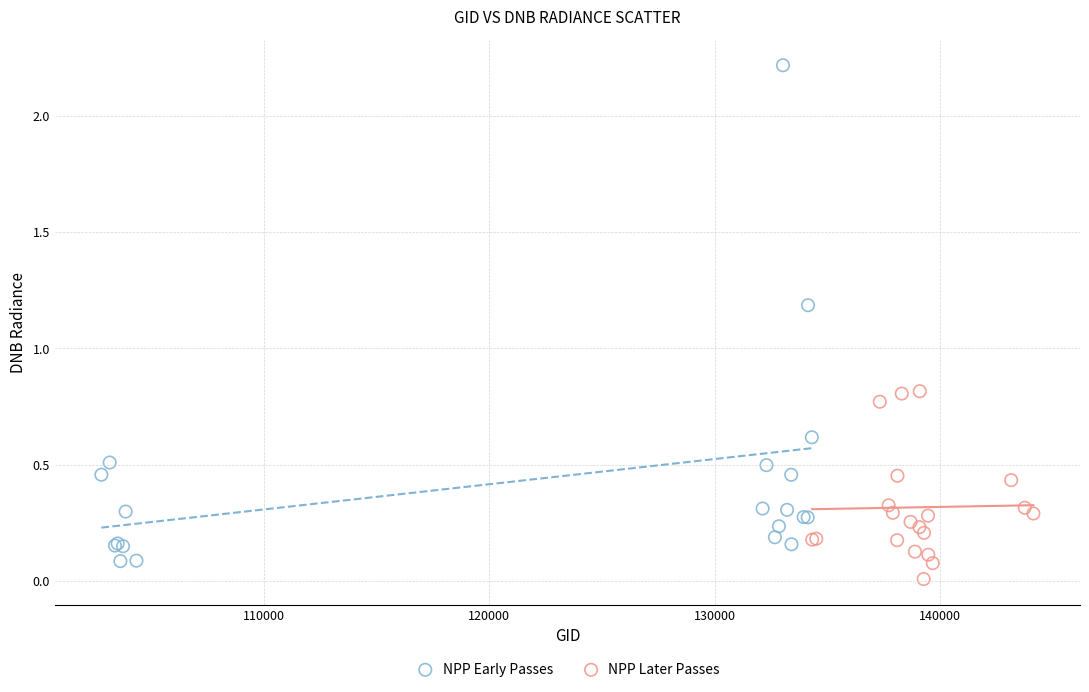

What are all the series names shown in the legend?

NPP Early Passes, NPP Later Passes